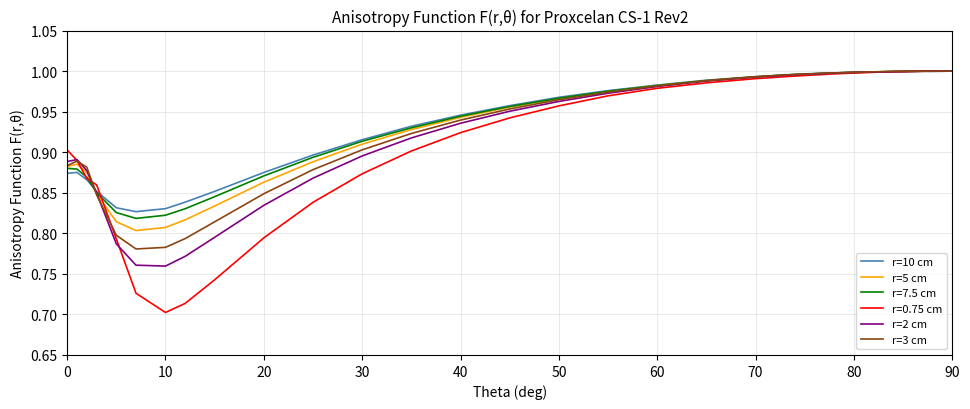

True or false: r=2 cm and r=3 cm cross at least once.

True